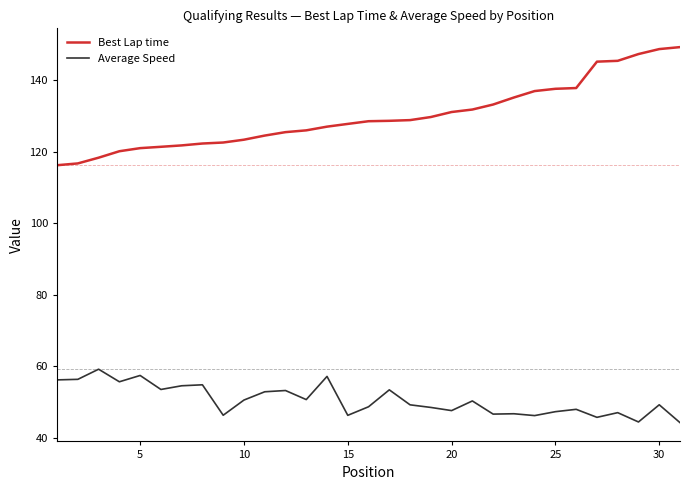

List the series in order of their overall mean, lowest first.

Average Speed, Best Lap time